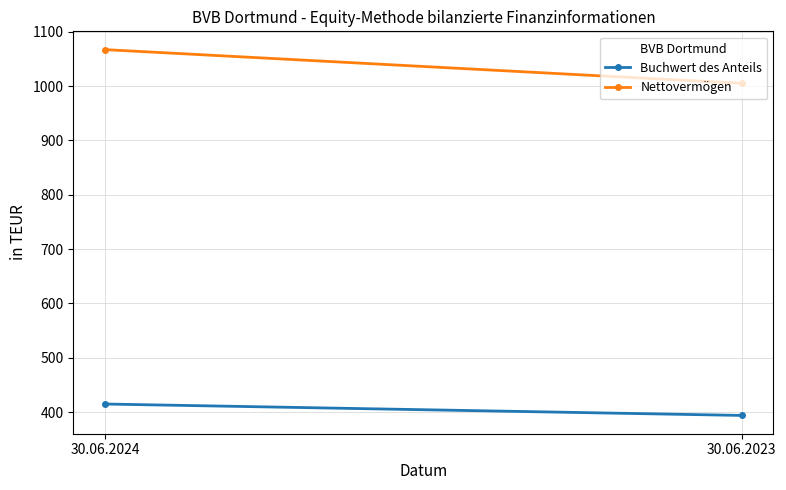

List the series in order of their overall mean, lowest first.

Buchwert des Anteils, Nettovermögen